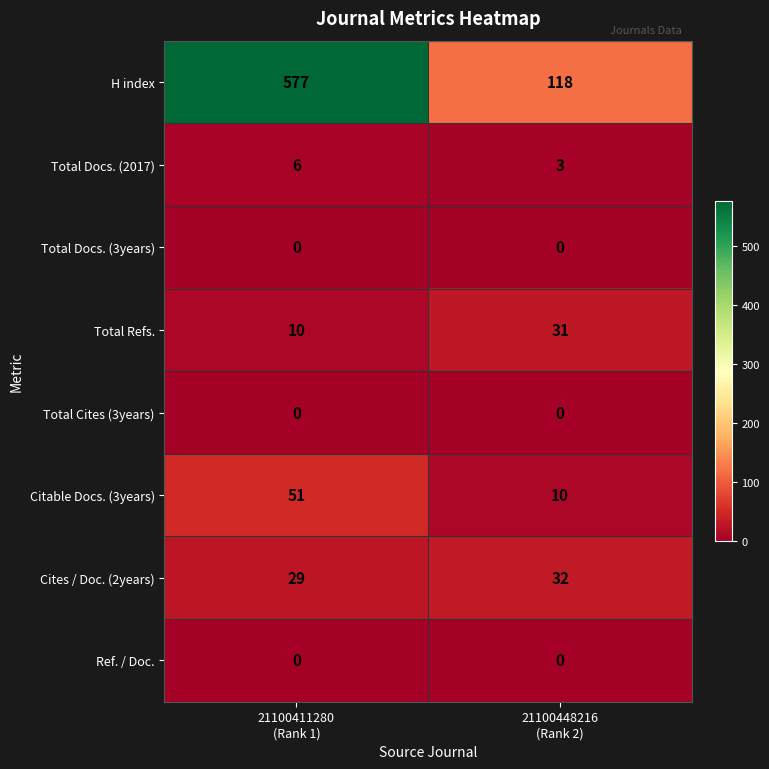

Between 21100411280
(Rank 1) and 21100448216
(Rank 2), which series saw the biggest shift?

H index